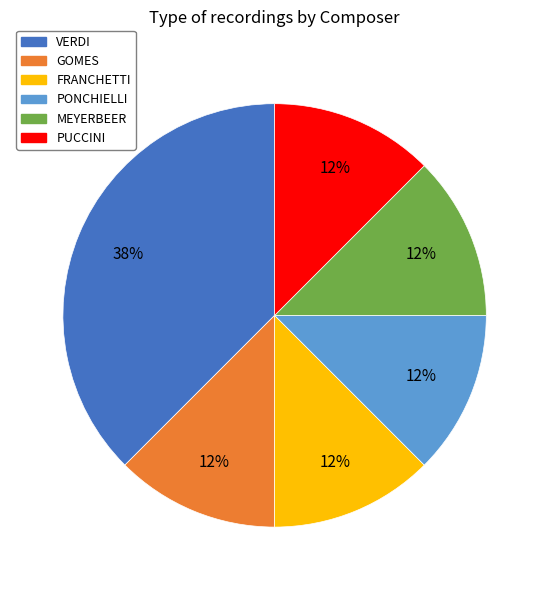

Is the sum of MEYERBEER and PUCCINI greater than half?

No